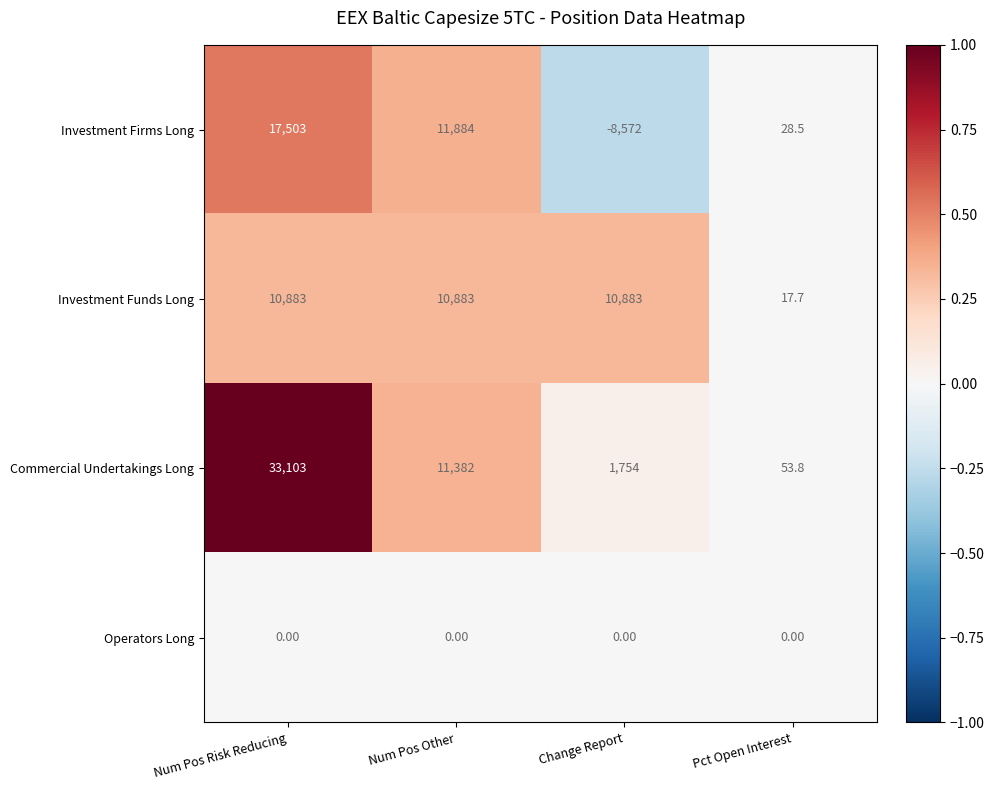

What is the spread (max minus min) of values at Pct Open Interest?

53.8